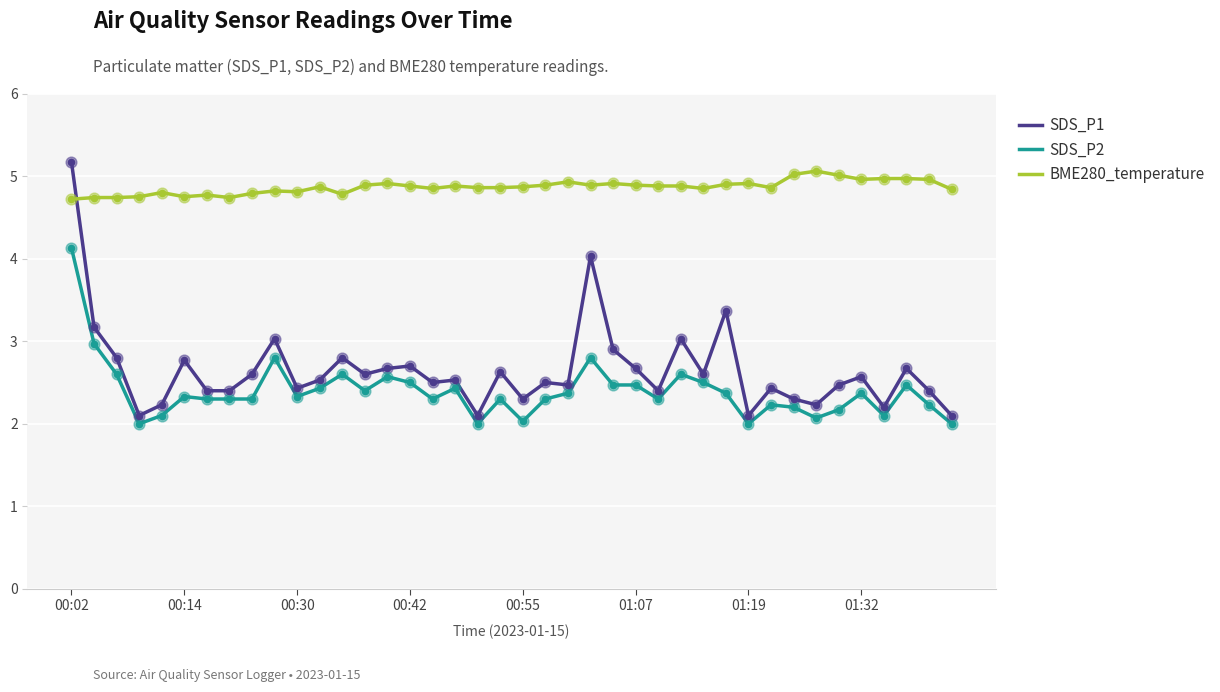

Which series has the widest spread of values?

SDS_P1